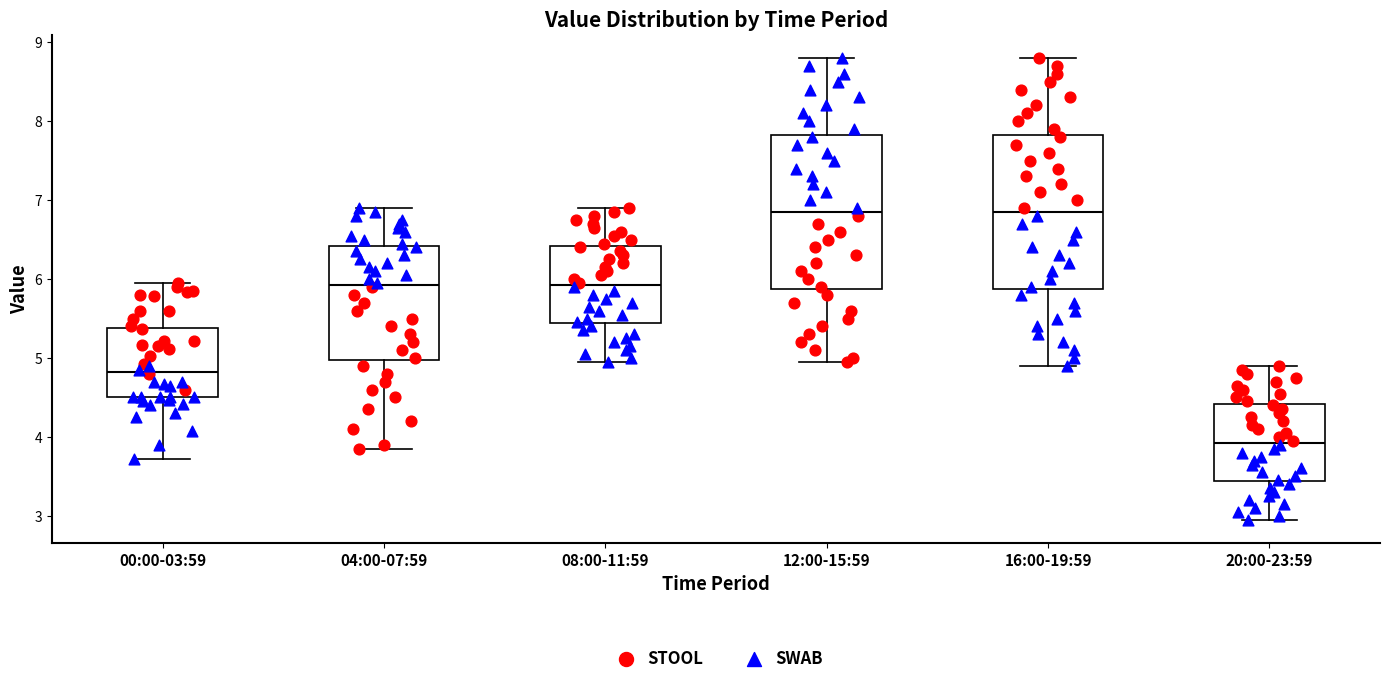

Reading left to right, transcribe this box plot: for each box, give where its median line is, the range the box spans, and where its two whiskers end, as read against the y-axis. The values are not printed on the chart, so give them approximately, as read against the axis.

00:00-03:59: median 4.8, box 4.5 to 5.4, whiskers 3.7 to 6.0
04:00-07:59: median 5.9, box 5.0 to 6.4, whiskers 3.9 to 6.9
08:00-11:59: median 5.9, box 5.4 to 6.4, whiskers 5.0 to 6.9
12:00-15:59: median 6.9, box 5.9 to 7.8, whiskers 5.0 to 8.8
16:00-19:59: median 6.9, box 5.9 to 7.8, whiskers 4.9 to 8.8
20:00-23:59: median 3.9, box 3.4 to 4.4, whiskers 3.0 to 4.9